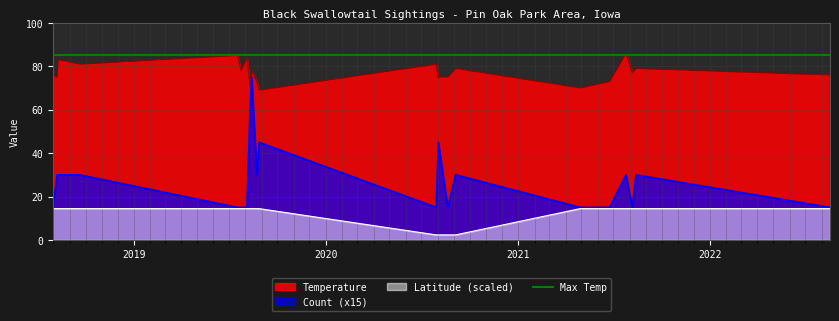

What position from the right is 2018-08-10?

19